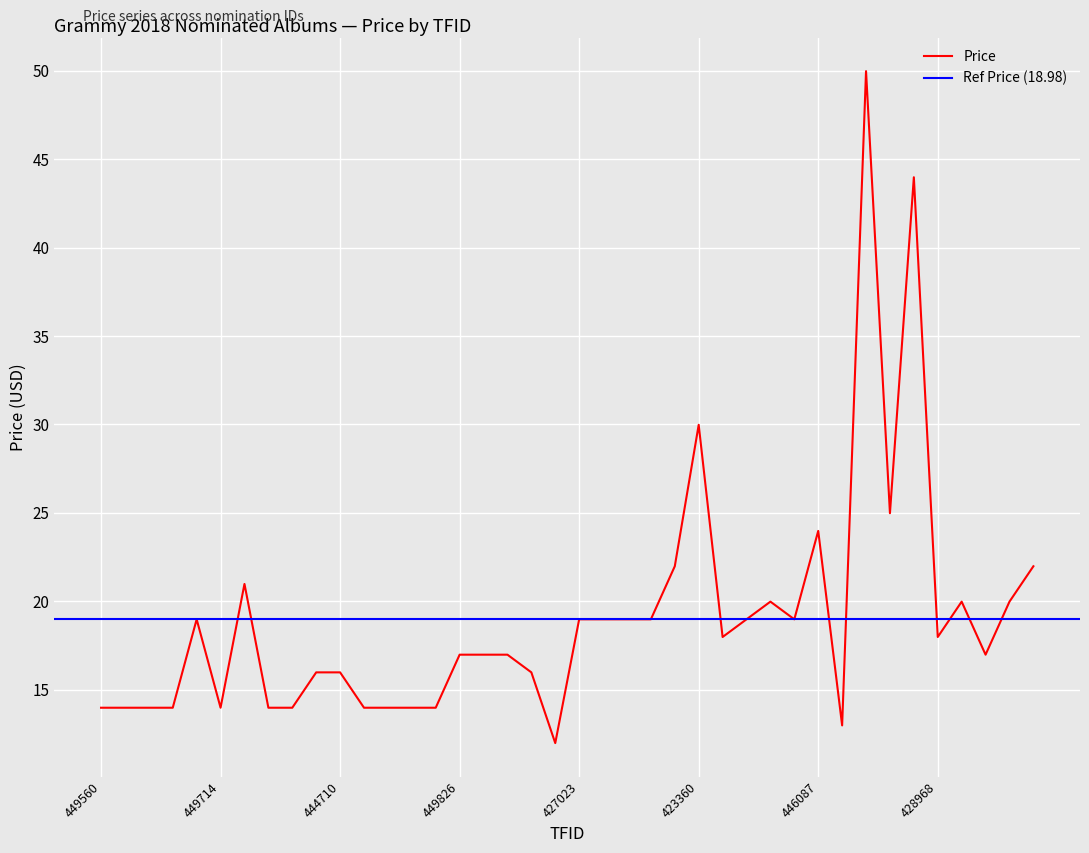

What is the minimum value for Price?

12.0